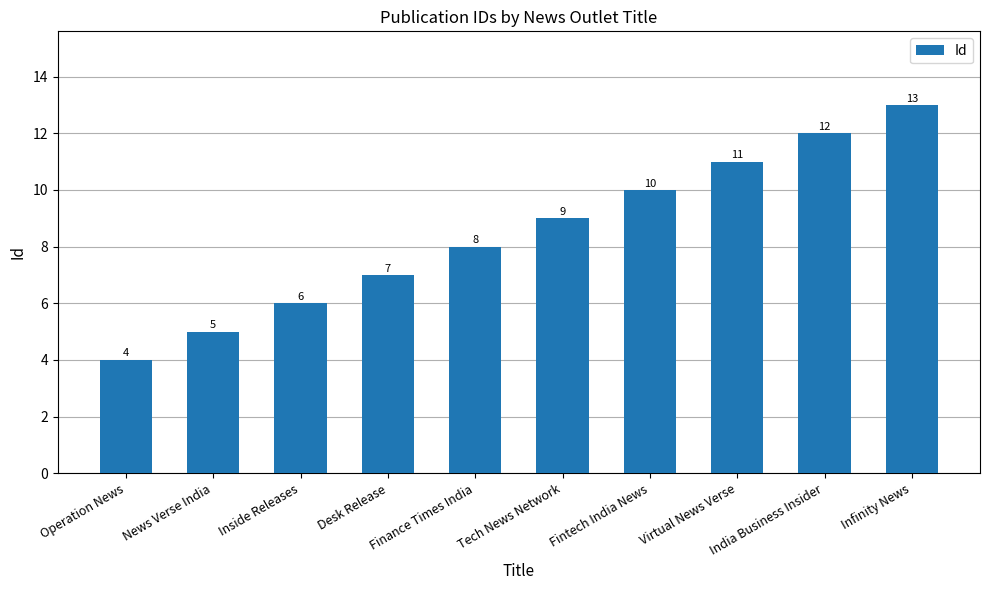

List the labels in order of value, largest first.

Infinity News, India Business Insider, Virtual News Verse, Fintech India News, Tech News Network, Finance Times India, Desk Release, Inside Releases, News Verse India, Operation News